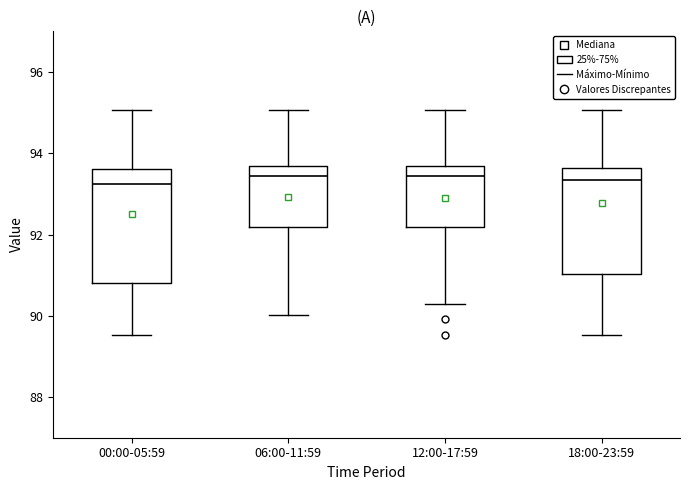

Where is the upper edge of the box for 18:00-23:59 on the y-axis? The values are not printed on the chart, so give them approximately, as read against the axis.

93.6